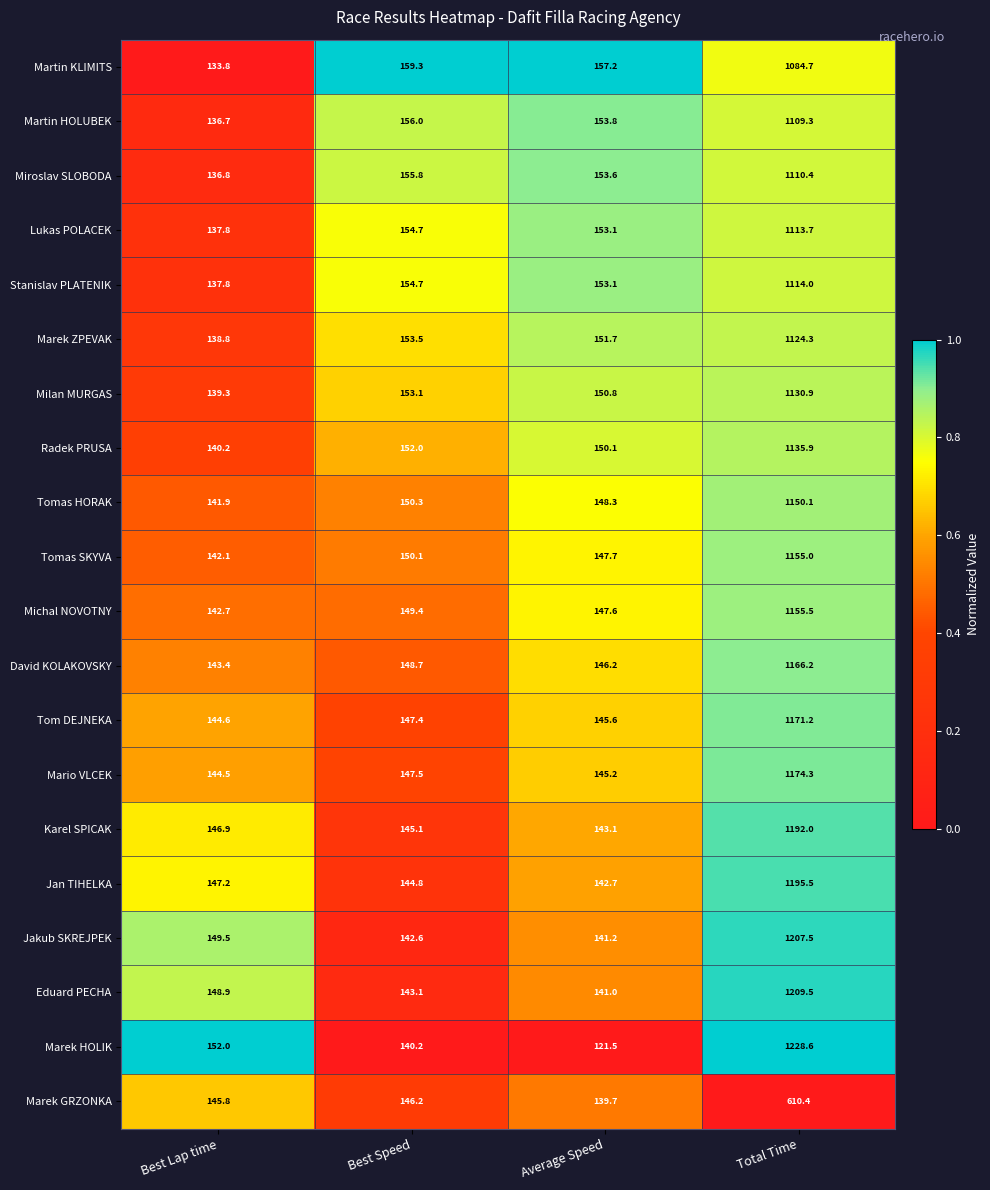

What is the difference between the maximum and minimum values in the Miroslav SLOBODA series?

973.6